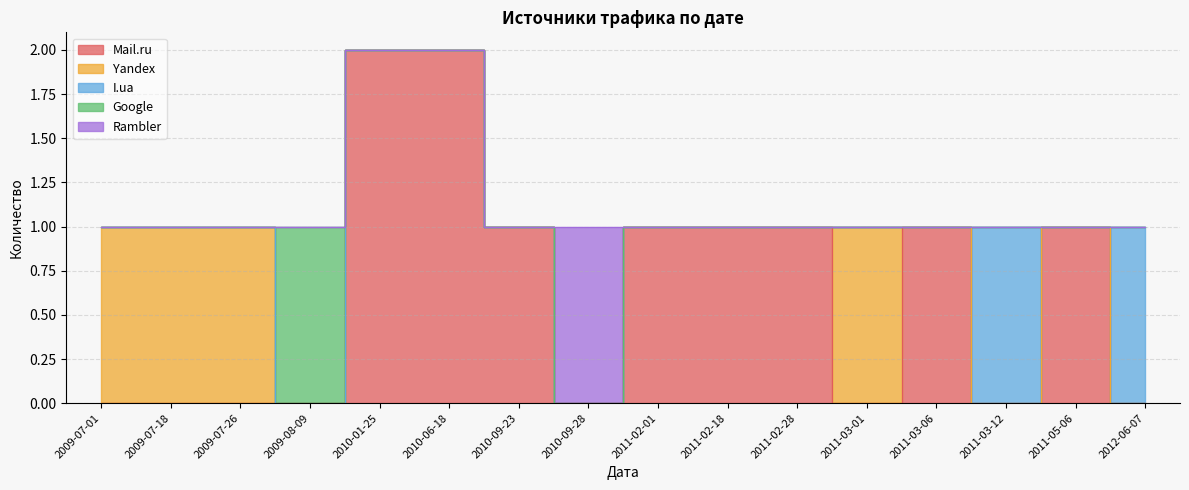

At which category does Mail.ru reach its first local valley?

2010-09-28